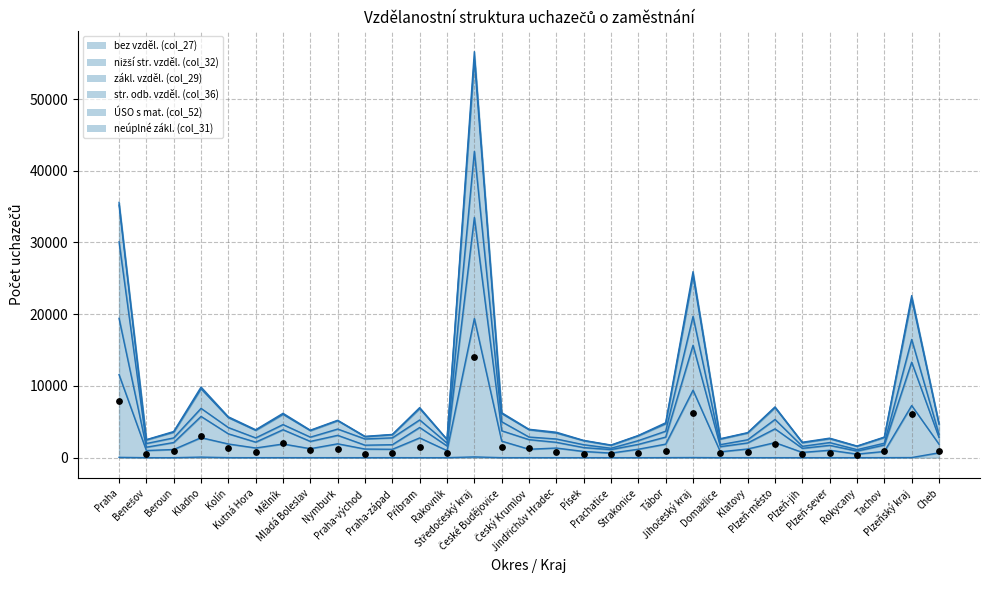

At how many categories does at least one series exceed 27350?

1